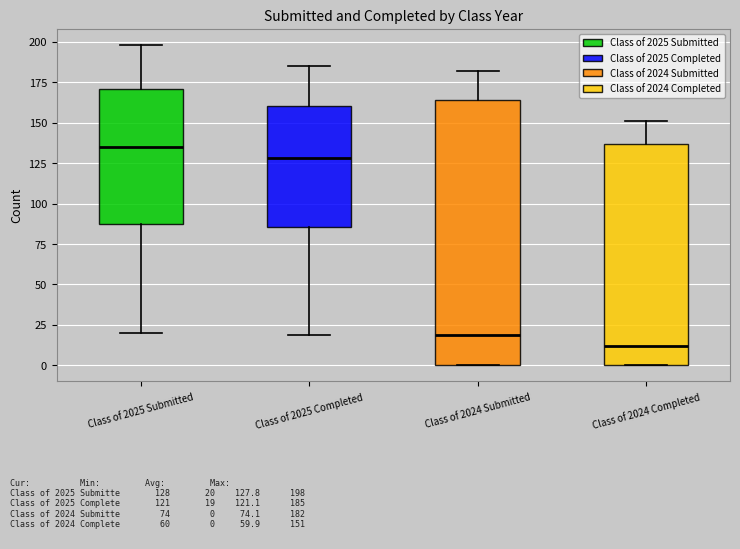

Reading left to right, transcribe this box plot: for each box, give where its median line is, the range the box spans, and where its two whiskers end, as read against the y-axis. The values are not printed on the chart, so give them approximately, as read against the axis.

Class of 2025 Submitted: median 135, box 90 to 170, whiskers 20 to 200
Class of 2025 Completed: median 130, box 85 to 160, whiskers 20 to 185
Class of 2024 Submitted: median 20, box 0 to 165, whiskers 0 to 180
Class of 2024 Completed: median 10, box 0 to 135, whiskers 0 to 150